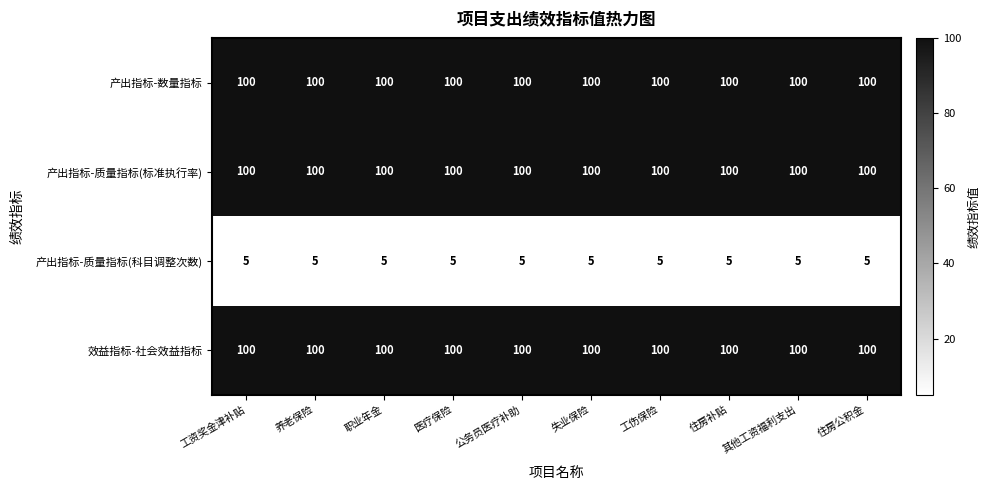

What is the sum of all 产出指标-质量指标(科目调整次数) values?

50